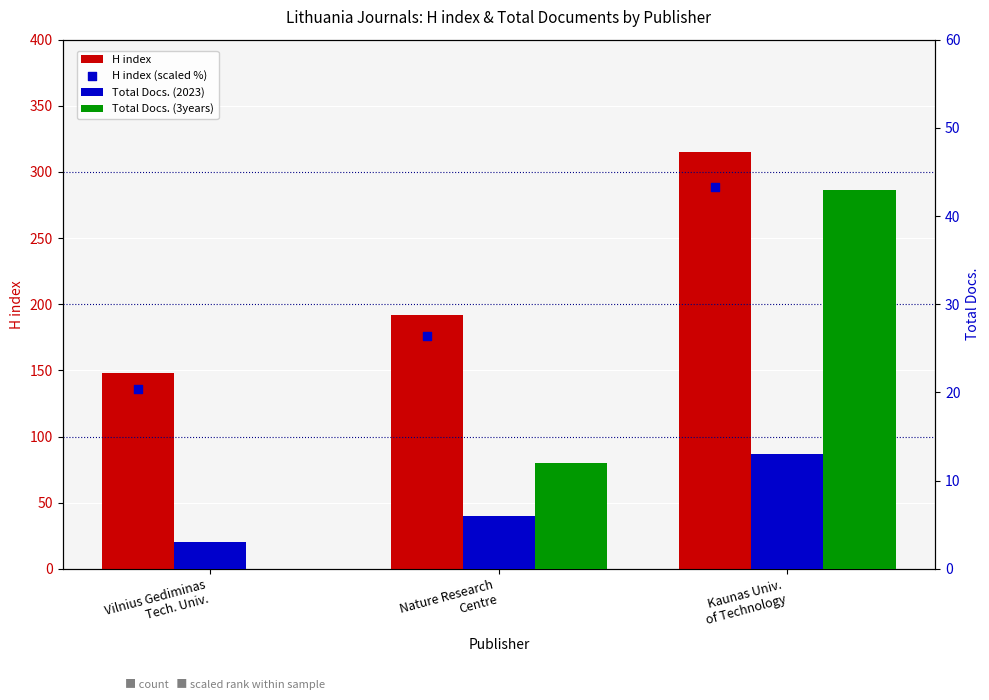

At which category is the sum across all series the highest?

Kaunas Univ.
of Technology